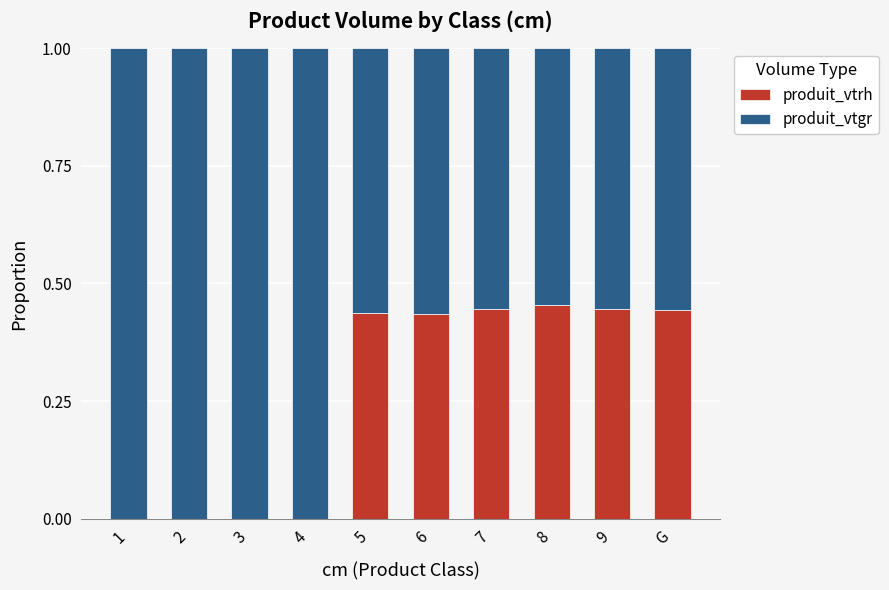

What is the total value across all series at 3?

1.0